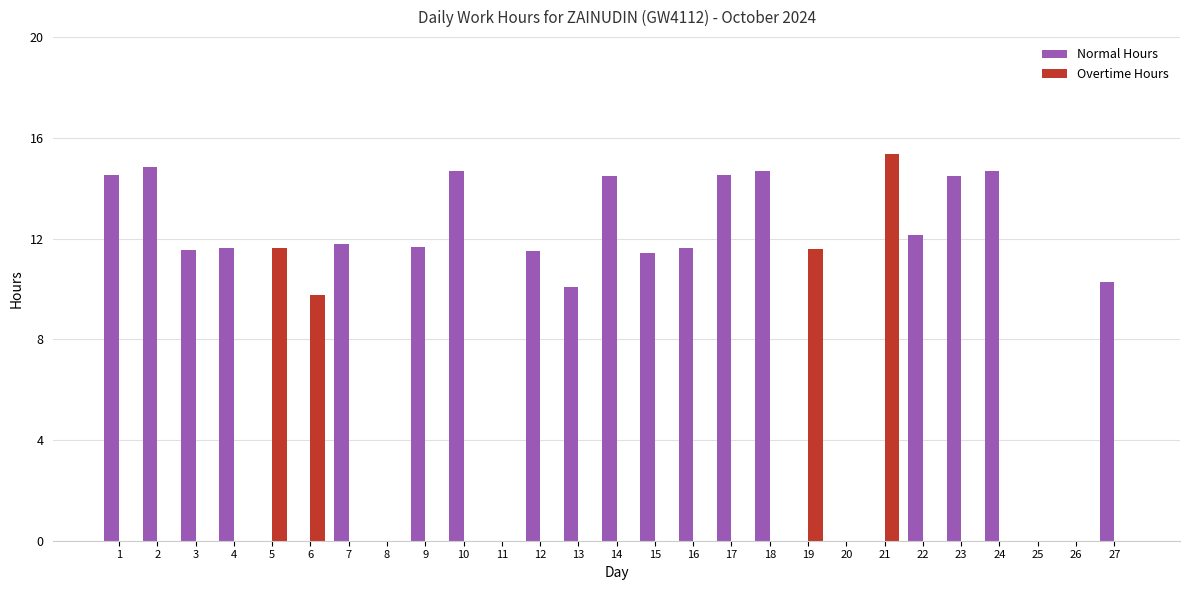

Where is Overtime Hours nearest to the value 7?

6